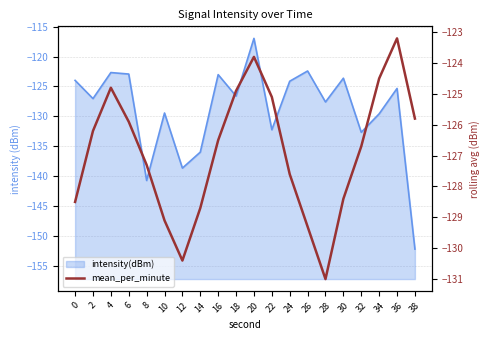

Where is the first local minimum?

12